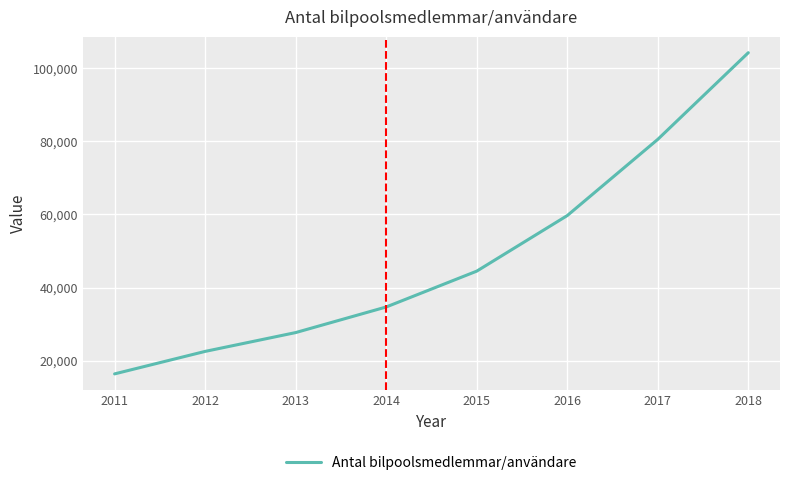

Reading left to right, transcribe all the data shown in this chart.

16400	22550	27700	34700	44500	59700	80550	104251